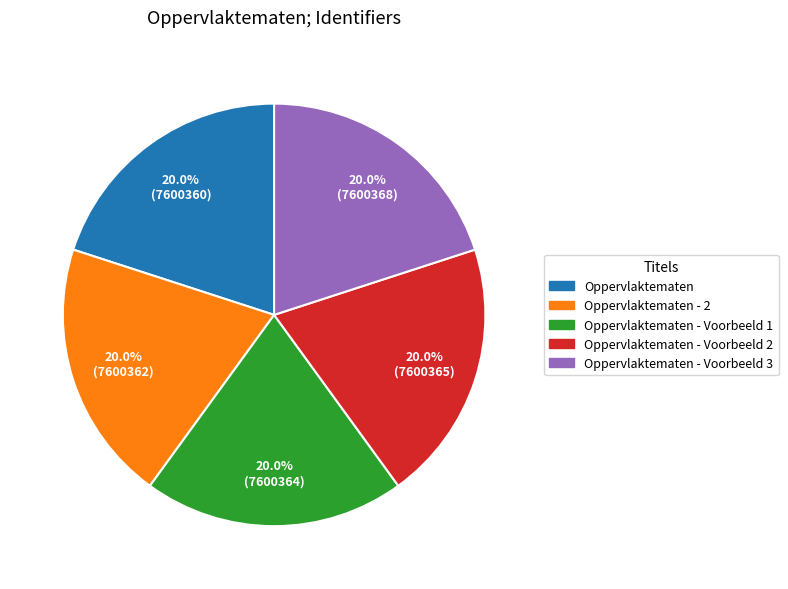

Is there a majority slice in this chart?

No